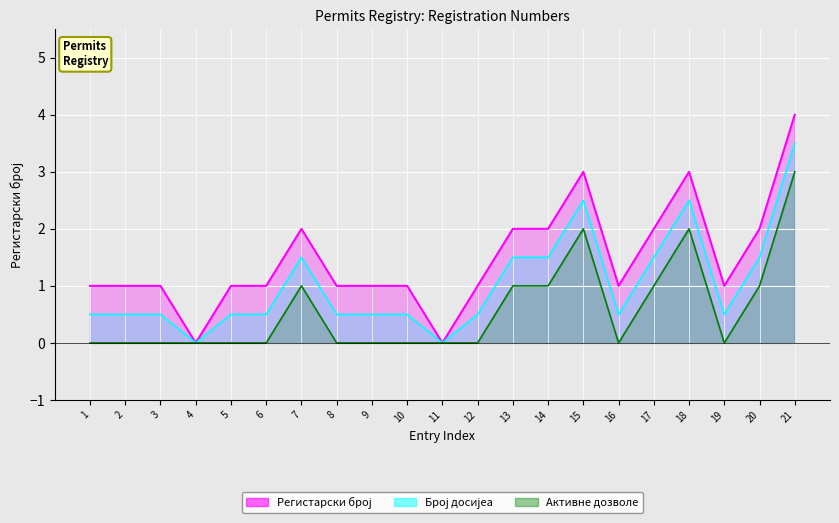

Approximately how many times larger is the value at 7 compared to 19?

2.0